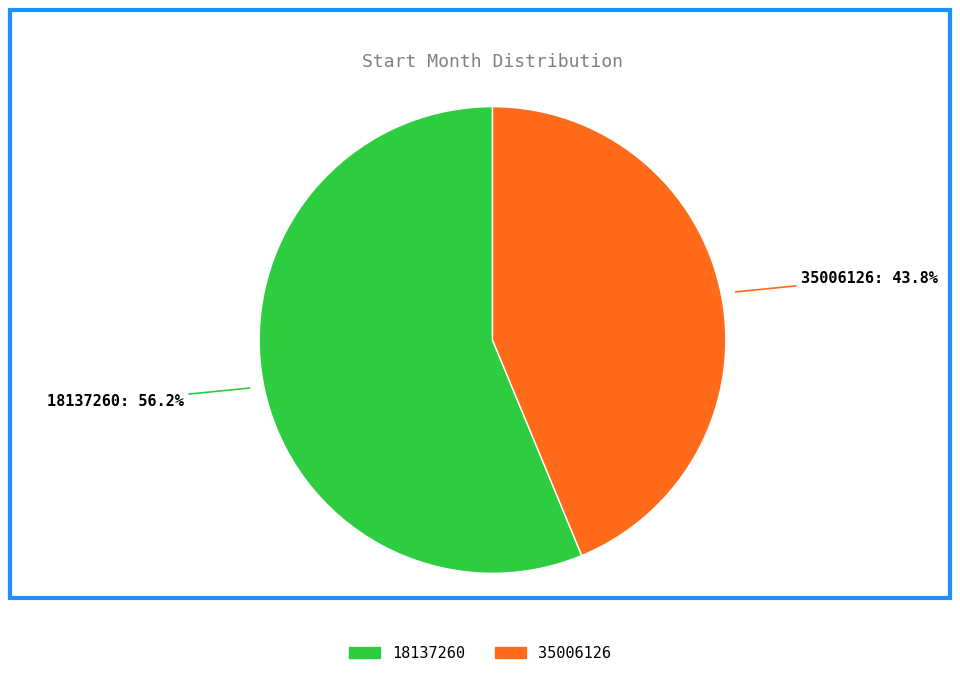

What is the total percentage of 35006126 and 18137260?

100.0%